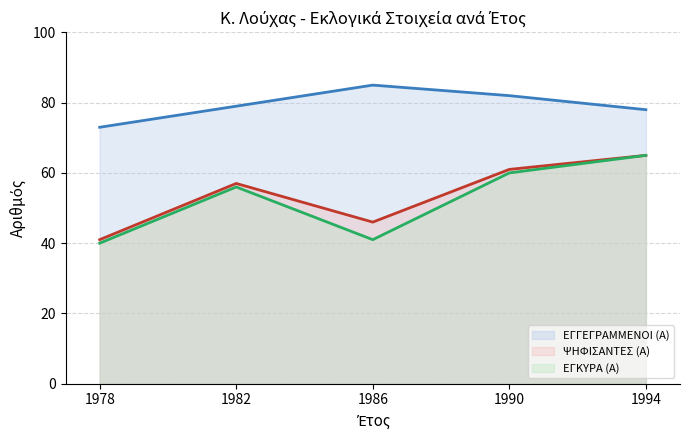

Which category has the highest value across all series?

1986